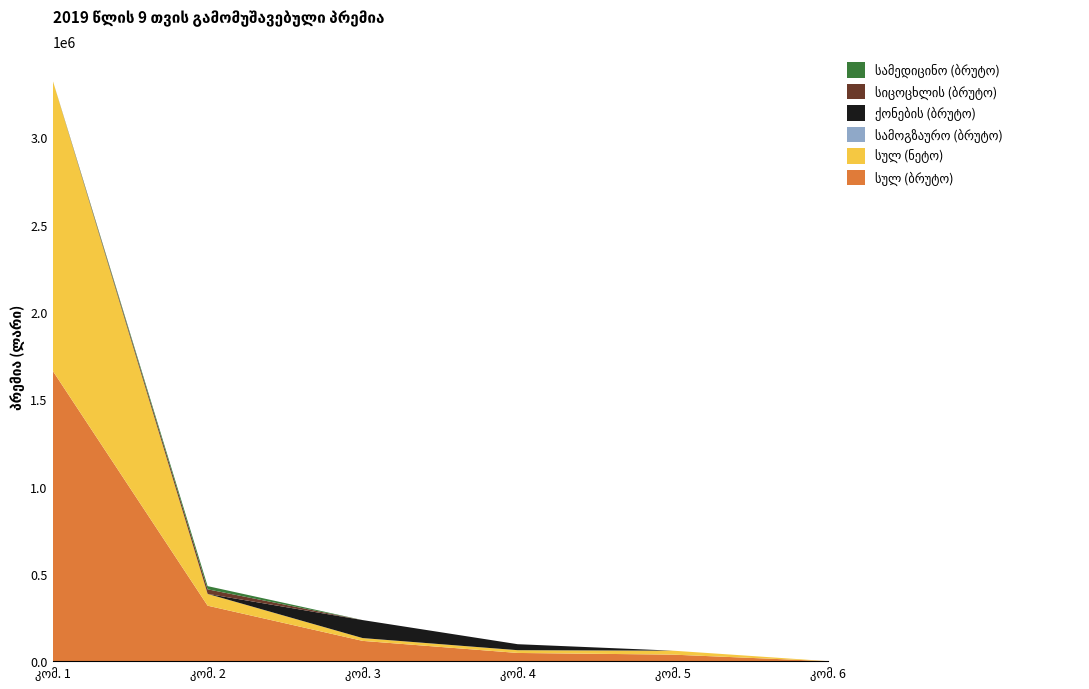

Reading left to right, what are all the values shown in this chart?

სულ (ბრუტო): სს სადაზღვევო კომპანია ალდაგი=1664067.1	სს რისკების მართვისა და სადაზღვევო=317670.5	სს დაზღვევის საერთაშორისო კომპანია=116058.9	სს სადაზღვევო კომპანია ჯი პი აი=46906.9	სს სადაზღვევო კომპანია უნისონი=37355.0	სს სადაზღვევო კომპანია ევროინს=0.0
სულ (ნეტო): სს სადაზღვევო კომპანია ალდაგი=1664067.1	სს რისკების მართვისა და სადაზღვევო=67597.3	სს დაზღვევის საერთაშორისო კომპანია=16110.1	სს სადაზღვევო კომპანია ჯი პი აი=15813.2	სს სადაზღვევო კომპანია უნისონი=22704.9	სს სადაზღვევო კომპანია ევროინს=0.0
სამოგზაურო (ბრუტო): სს სადაზღვევო კომპანია ალდაგი=0.0	სს რისკების მართვისა და სადაზღვევო=0.0	სს დაზღვევის საერთაშორისო კომპანია=0.0	სს სადაზღვევო კომპანია ჯი პი აი=0.0	სს სადაზღვევო კომპანია უნისონი=0.0	სს სადაზღვევო კომპანია ევროინს=0.0
ქონების (ბრუტო): სს სადაზღვევო კომპანია ალდაგი=0.0	სს რისკების მართვისა და სადაზღვევო=0.0	სს დაზღვევის საერთაშორისო კომპანია=103045.8	სს სადაზღვევო კომპანია ჯი პი აი=34315.8	სს სადაზღვევო კომპანია უნისონი=0.0	სს სადაზღვევო კომპანია ევროინს=0.0
სიცოცხლის (ბრუტო): სს სადაზღვევო კომპანია ალდაგი=0.0	სს რისკების მართვისა და სადაზღვევო=26137.9	სს დაზღვევის საერთაშორისო კომპანია=0.0	სს სადაზღვევო კომპანია ჯი პი აი=0.0	სს სადაზღვევო კომპანია უნისონი=0.0	სს სადაზღვევო კომპანია ევროინს=0.0
სამედიცინო (ბრუტო): სს სადაზღვევო კომპანია ალდაგი=0.0	სს რისკების მართვისა და სადაზღვევო=18300.0	სს დაზღვევის საერთაშორისო კომპანია=0.0	სს სადაზღვევო კომპანია ჯი პი აი=0.0	სს სადაზღვევო კომპანია უნისონი=0.0	სს სადაზღვევო კომპანია ევროინს=0.0